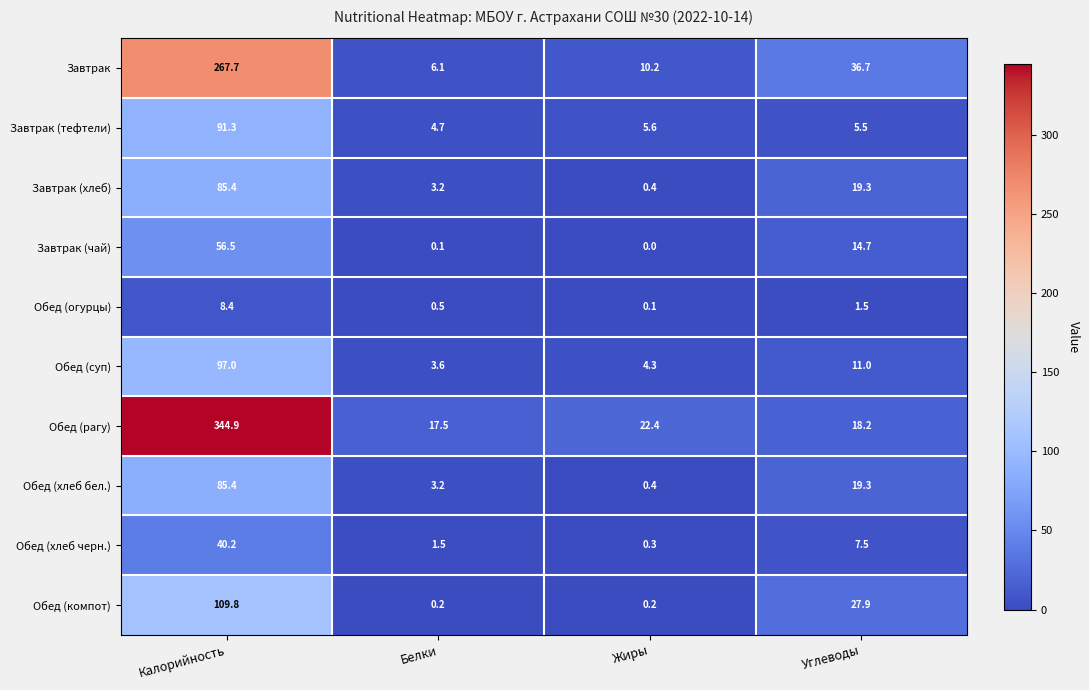

Which series changed the most between Калорийность and Жиры?

Обед (рагу)